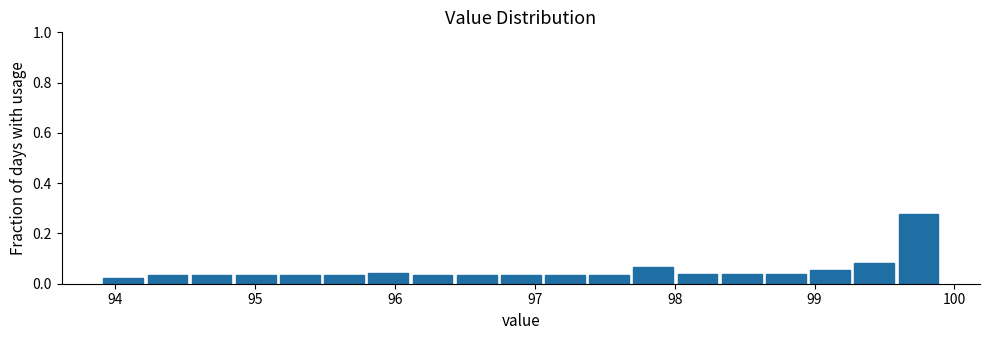

Read against the x-axis, roughly where is the centre of the tallest bar?

99.7